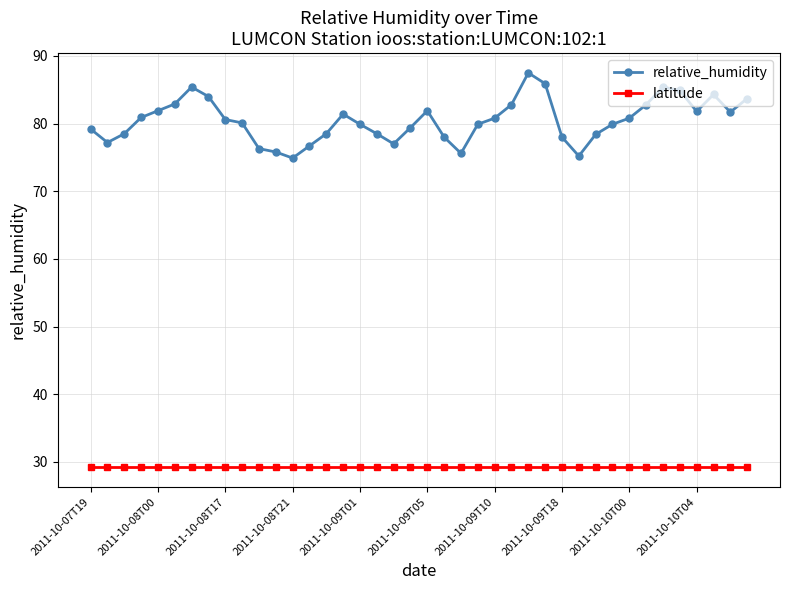

What is the value of the relative_humidity point at the 29th from the left?

78.0